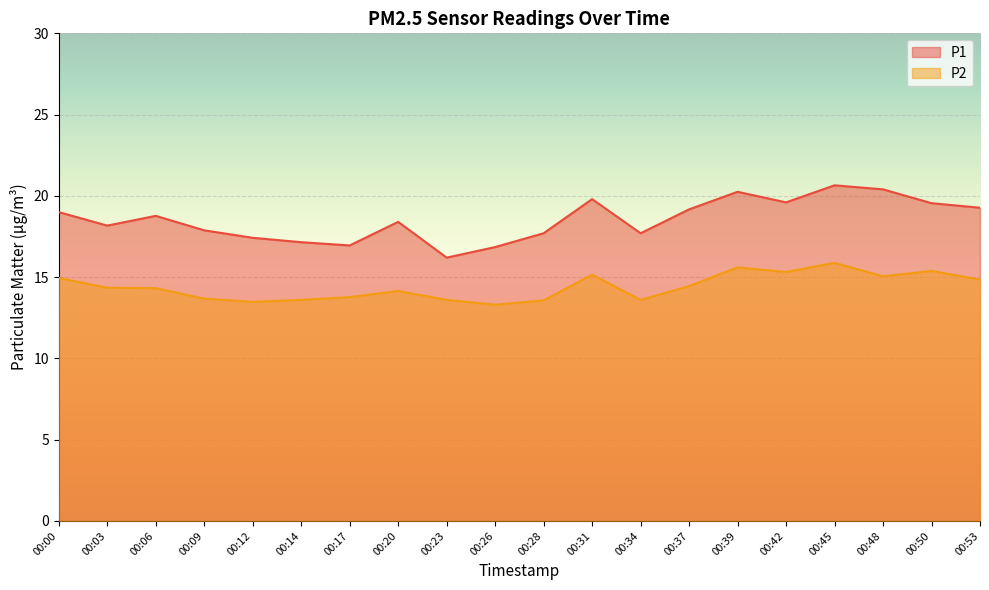

What is the highest value of the P2 series?

15.9